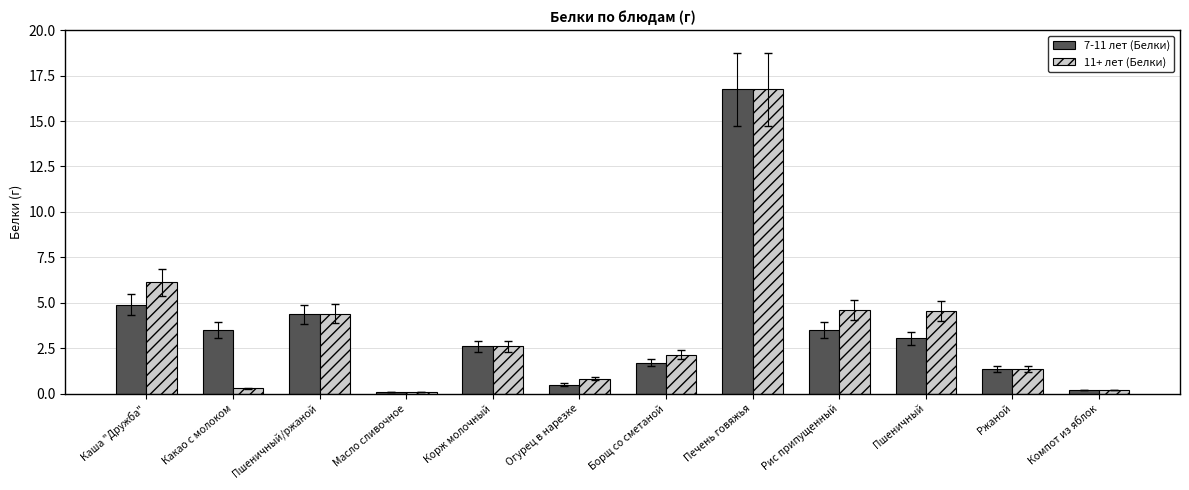

What are all the series names shown in the legend?

7-11 лет (Белки), 11+ лет (Белки)